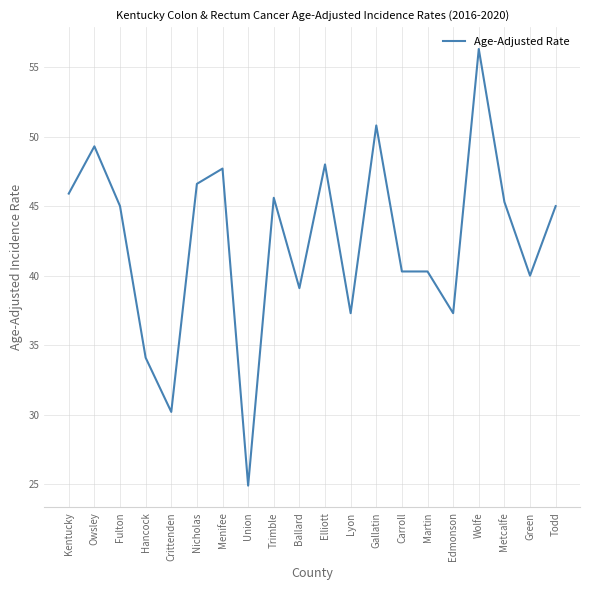

Which label corresponds to the smallest value in the chart?

Union